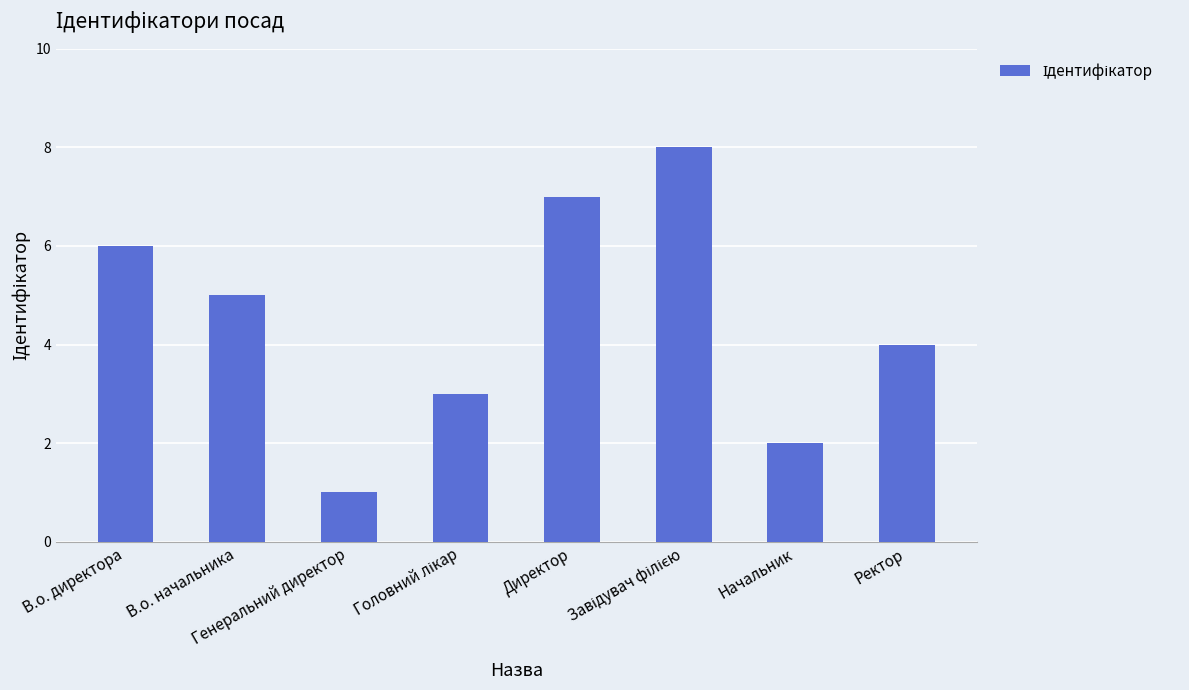

What is the greatest value displayed?

8